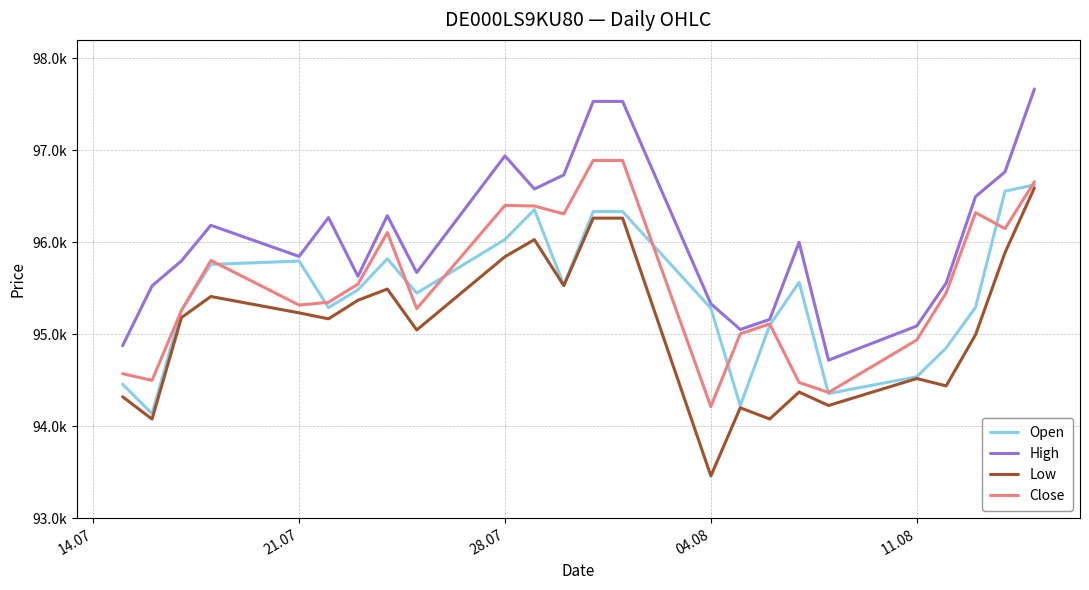

Is this an area chart (filled region under the line)?

No